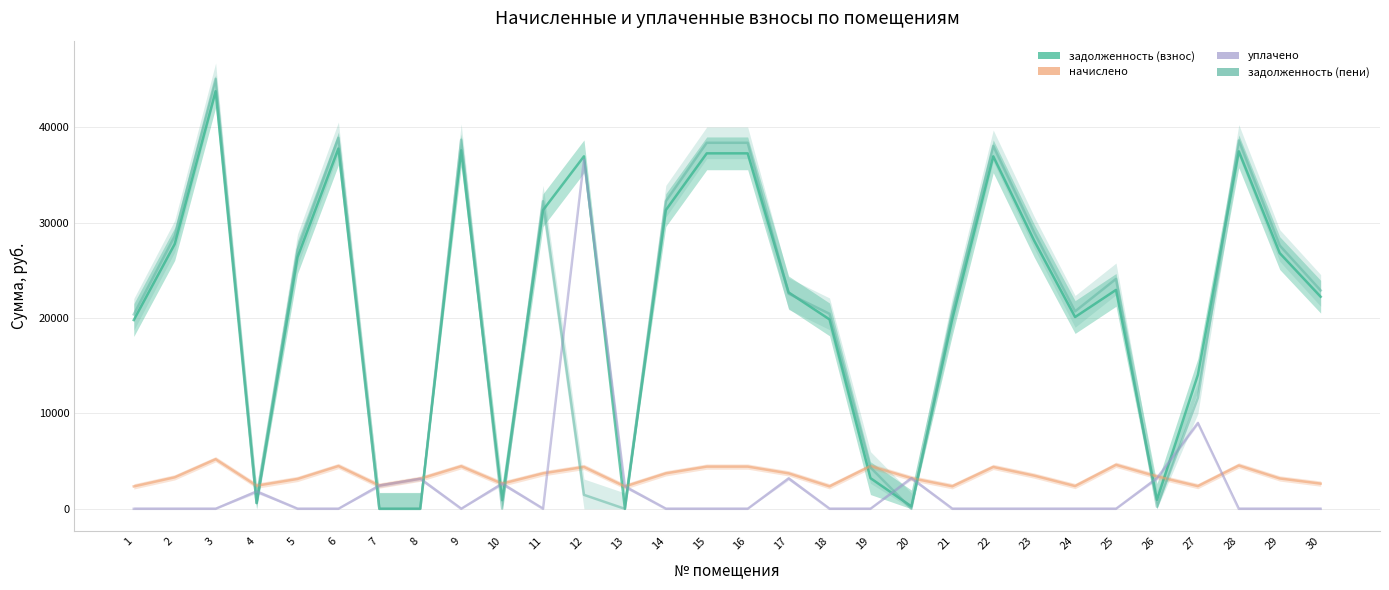

What is the approximate value of задолженность (пени) at 1?

20374.3